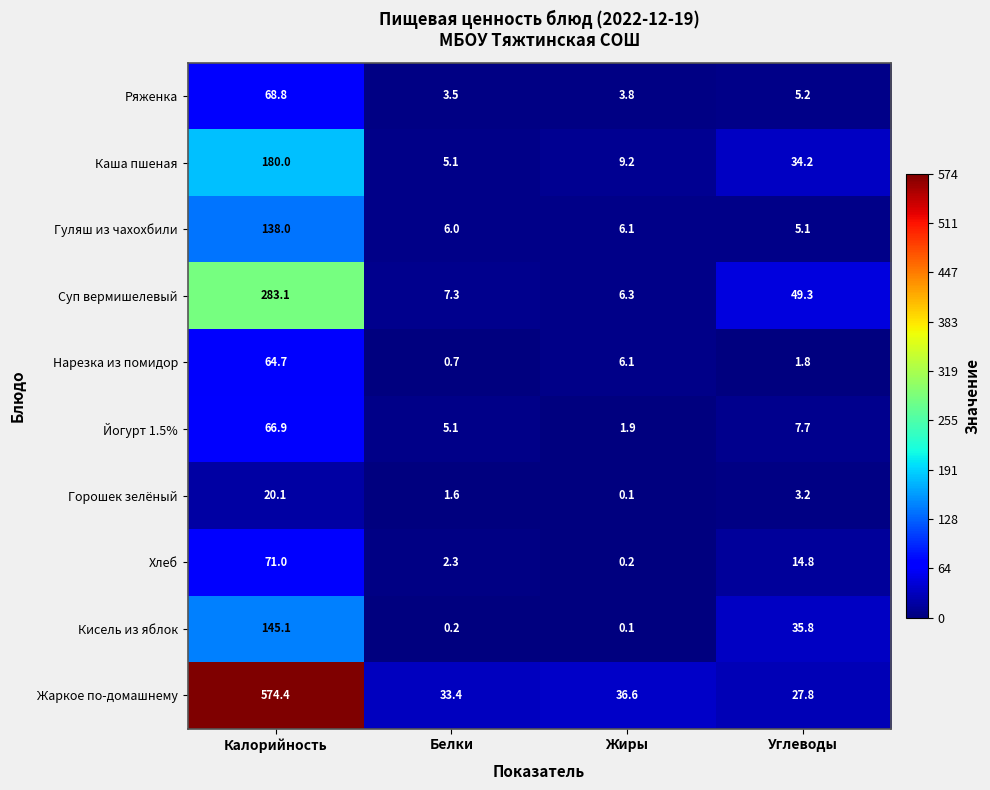

Between Белки and Жиры, which series saw the biggest shift?

Нарезка из помидор